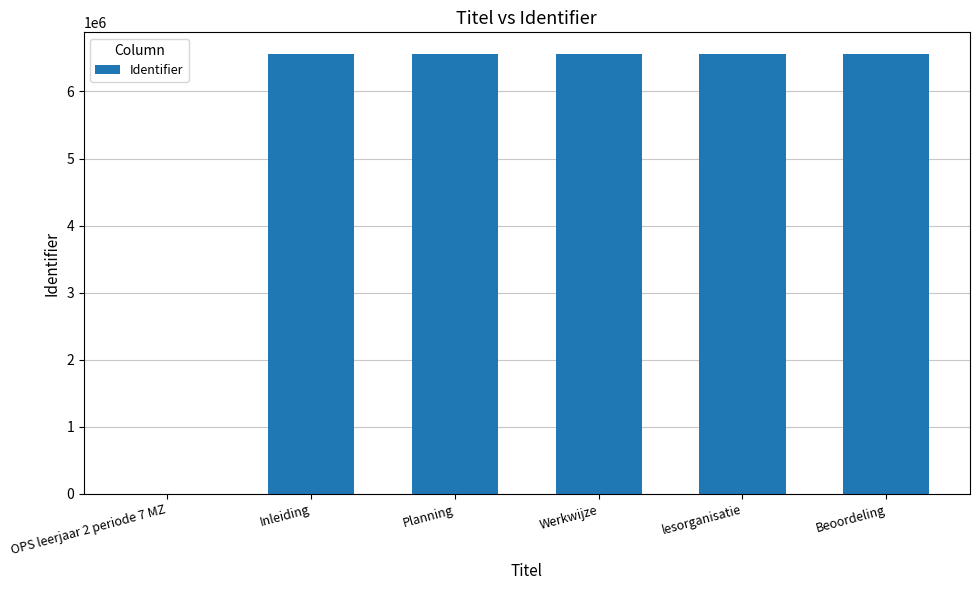

The value at Inleiding is 6554396. True or false?

True